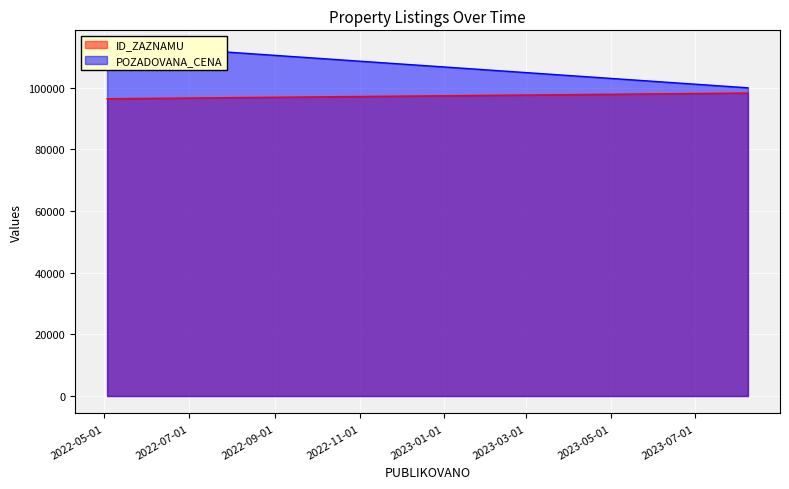

How many values in the ID_ZAZNAMU series exceed 96621?

1